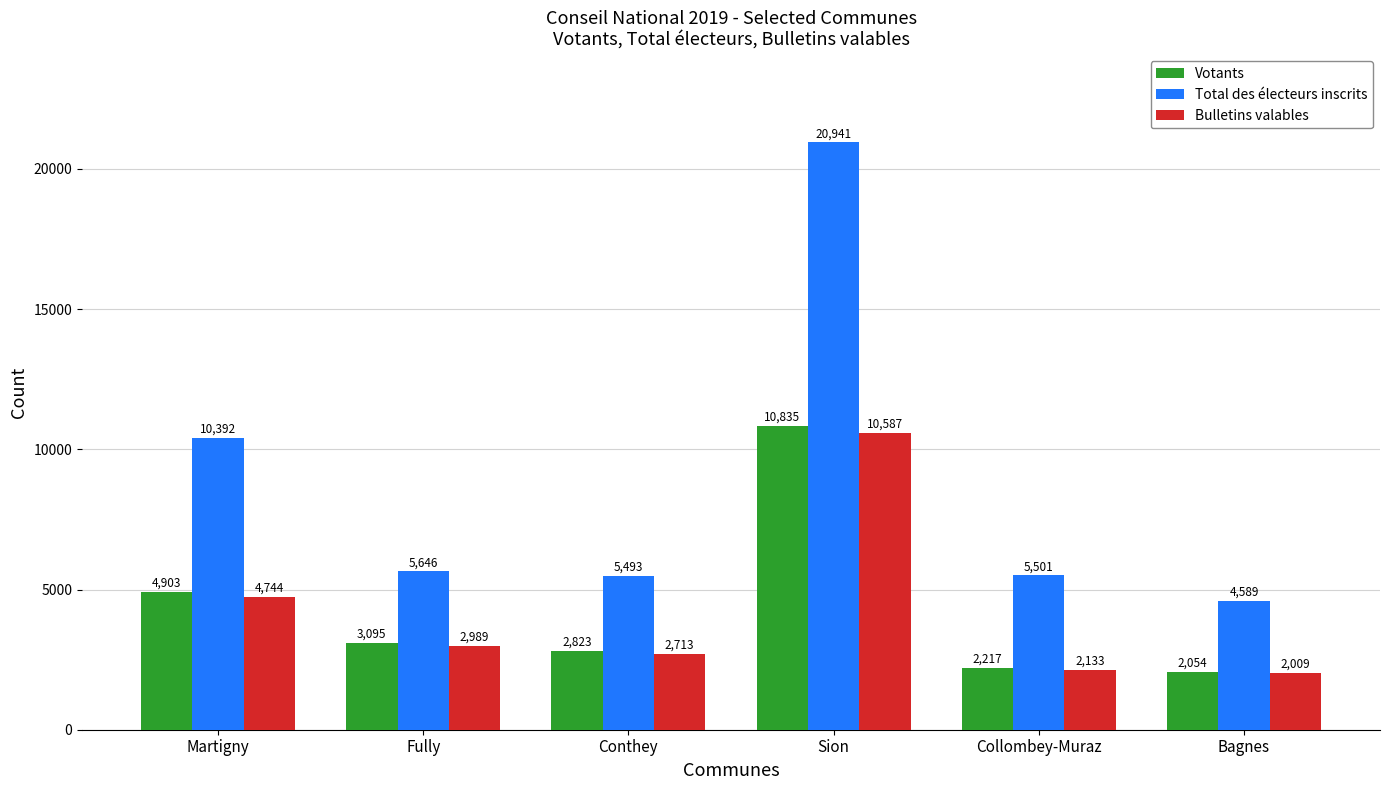

Which series changed the most between Fully and Collombey-Muraz?

Votants